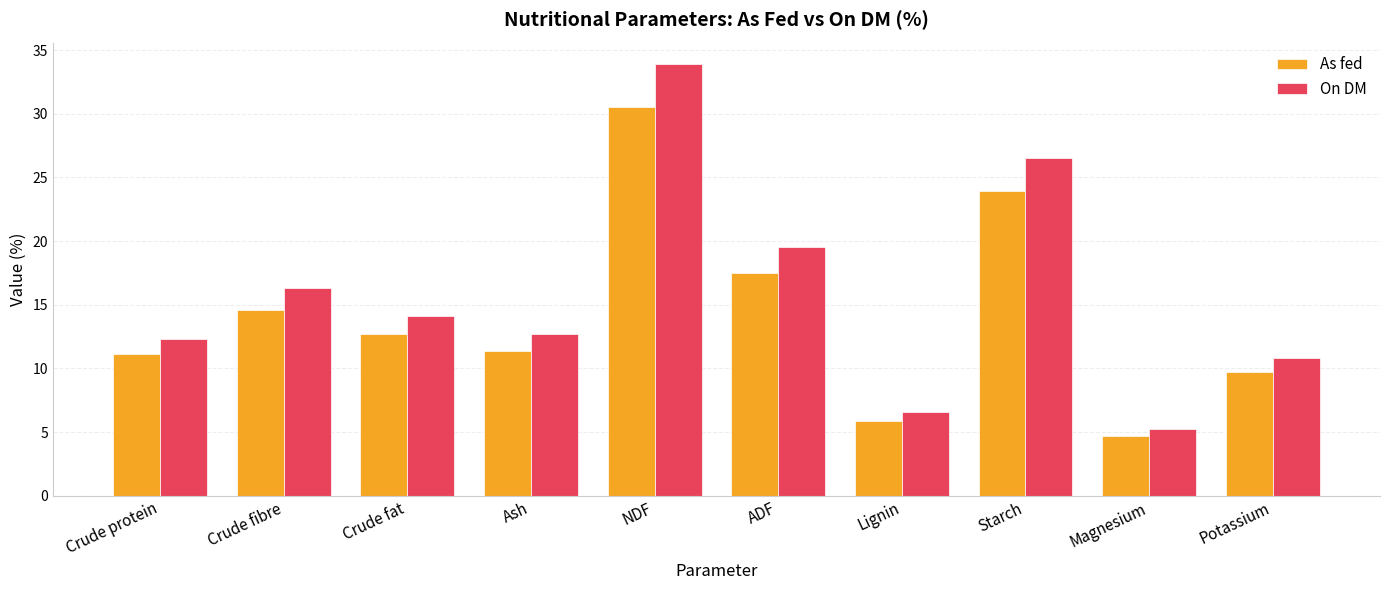

What is the difference between the maximum and minimum values in the On DM series?

28.7